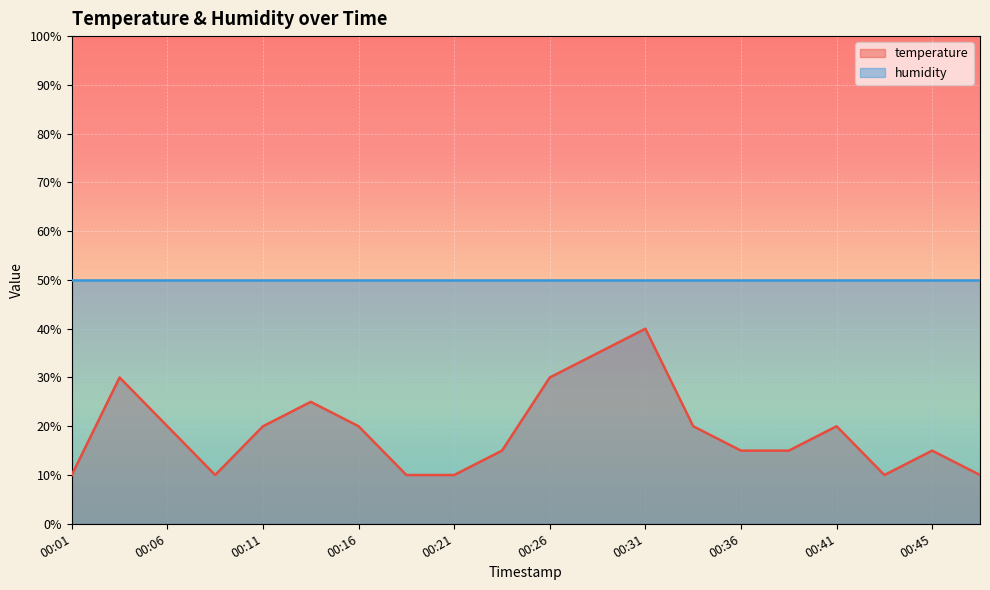

Is it true that the value at 00:21 is 6.4?

False